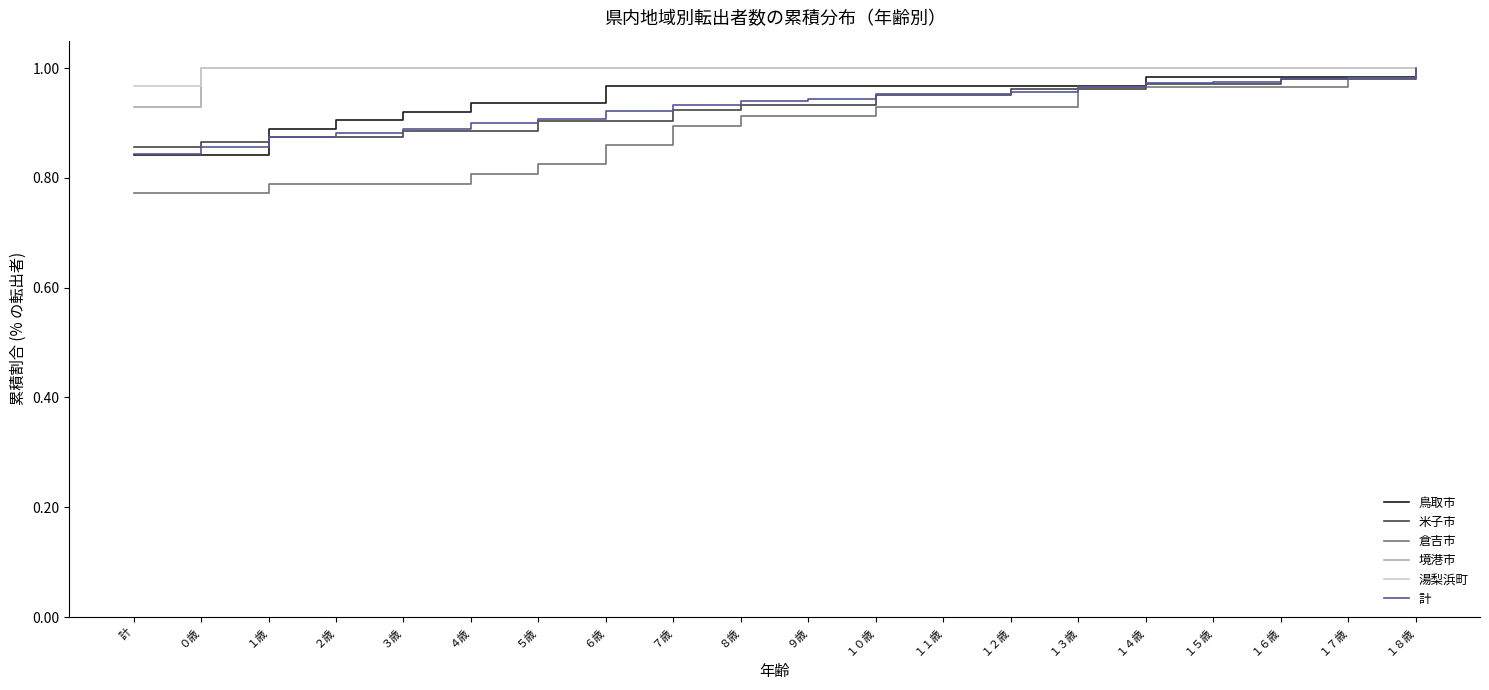

Count the number of categories in the chart.

20